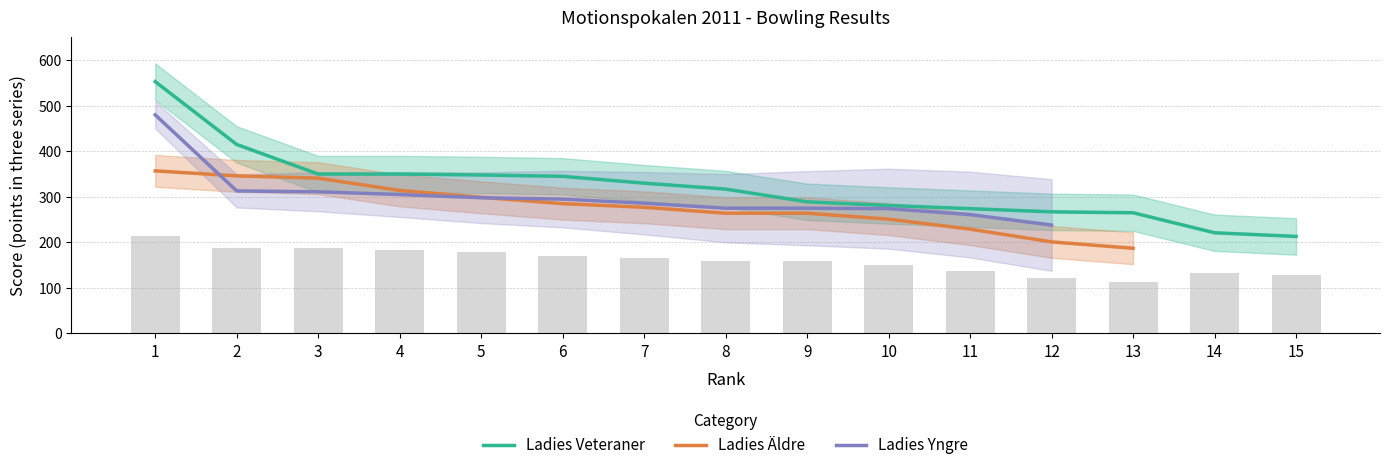

At which label does Ladies Äldre first exceed 264?

1